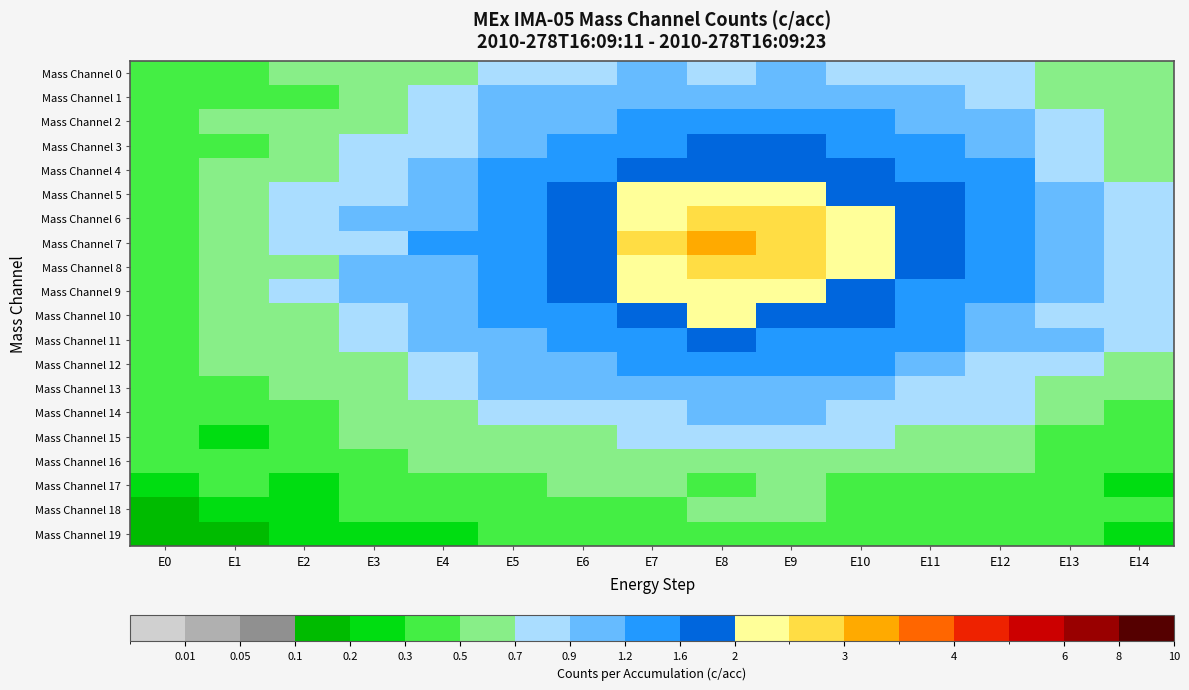

Reading left to right, extract all data points from this chart.

Mass Channel 0: E0=0.4	E1=0.4	E2=0.5	E3=0.6	E4=0.6	E5=0.8	E6=0.9	E7=0.9	E8=0.9	E9=0.9	E10=0.9	E11=0.9	E12=0.7	E13=0.7	E14=0.5
Mass Channel 1: E0=0.3	E1=0.4	E2=0.5	E3=0.7	E4=0.8	E5=0.9	E6=1.0	E7=1.2	E8=1.2	E9=1.2	E10=1.0	E11=0.9	E12=0.7	E13=0.6	E14=0.6
Mass Channel 2: E0=0.4	E1=0.5	E2=0.6	E3=0.7	E4=0.8	E5=1.0	E6=1.1	E7=1.3	E8=1.3	E9=1.4	E10=1.2	E11=1.1	E12=1.0	E13=0.7	E14=0.7
Mass Channel 3: E0=0.5	E1=0.5	E2=0.6	E3=0.8	E4=0.9	E5=1.1	E6=1.3	E7=1.6	E8=1.7	E9=1.6	E10=1.5	E11=1.3	E12=1.1	E13=0.8	E14=0.6
Mass Channel 4: E0=0.5	E1=0.5	E2=0.7	E3=0.9	E4=1.1	E5=1.3	E6=1.6	E7=1.8	E8=1.9	E9=1.9	E10=1.7	E11=1.4	E12=1.2	E13=0.9	E14=0.7
Mass Channel 5: E0=0.4	E1=0.5	E2=0.7	E3=0.9	E4=1.2	E5=1.4	E6=1.8	E7=2.2	E8=2.4	E9=2.2	E10=1.9	E11=1.6	E12=1.3	E13=1.0	E14=0.8
Mass Channel 6: E0=0.4	E1=0.6	E2=0.7	E3=0.9	E4=1.2	E5=1.5	E6=1.9	E7=2.4	E8=2.9	E9=2.8	E10=2.2	E11=1.7	E12=1.3	E13=1.1	E14=0.9
Mass Channel 7: E0=0.5	E1=0.6	E2=0.7	E3=0.9	E4=1.3	E5=1.5	E6=2.0	E7=2.6	E8=3.4	E9=2.9	E10=2.3	E11=1.8	E12=1.4	E13=1.1	E14=0.8
Mass Channel 8: E0=0.5	E1=0.6	E2=0.7	E3=0.9	E4=1.1	E5=1.5	E6=1.9	E7=2.4	E8=2.9	E9=2.7	E10=2.1	E11=1.8	E12=1.3	E13=1.0	E14=0.8
Mass Channel 9: E0=0.4	E1=0.6	E2=0.7	E3=0.9	E4=1.1	E5=1.4	E6=1.8	E7=2.2	E8=2.4	E9=2.3	E10=1.9	E11=1.6	E12=1.3	E13=1.0	E14=0.7
Mass Channel 10: E0=0.5	E1=0.6	E2=0.6	E3=0.8	E4=1.0	E5=1.3	E6=1.5	E7=1.9	E8=2.0	E9=2.0	E10=1.7	E11=1.5	E12=1.1	E13=0.9	E14=0.8
Mass Channel 11: E0=0.4	E1=0.6	E2=0.7	E3=0.7	E4=1.0	E5=1.1	E6=1.4	E7=1.5	E8=1.7	E9=1.6	E10=1.4	E11=1.2	E12=1.1	E13=0.9	E14=0.7
Mass Channel 12: E0=0.4	E1=0.5	E2=0.6	E3=0.7	E4=0.9	E5=1.0	E6=1.1	E7=1.2	E8=1.4	E9=1.3	E10=1.3	E11=1.0	E12=0.9	E13=0.8	E14=0.6
Mass Channel 13: E0=0.3	E1=0.4	E2=0.6	E3=0.6	E4=0.7	E5=0.9	E6=1.1	E7=1.1	E8=1.1	E9=1.0	E10=1.0	E11=0.9	E12=0.8	E13=0.6	E14=0.6
Mass Channel 14: E0=0.4	E1=0.4	E2=0.4	E3=0.6	E4=0.7	E5=0.8	E6=0.8	E7=0.8	E8=1.0	E9=0.9	E10=0.8	E11=0.8	E12=0.7	E13=0.7	E14=0.5
Mass Channel 15: E0=0.4	E1=0.3	E2=0.4	E3=0.5	E4=0.5	E5=0.6	E6=0.7	E7=0.8	E8=0.8	E9=0.8	E10=0.8	E11=0.7	E12=0.6	E13=0.5	E14=0.4
Mass Channel 16: E0=0.3	E1=0.4	E2=0.3	E3=0.4	E4=0.5	E5=0.6	E6=0.6	E7=0.6	E8=0.6	E9=0.6	E10=0.6	E11=0.6	E12=0.5	E13=0.4	E14=0.4
Mass Channel 17: E0=0.3	E1=0.3	E2=0.3	E3=0.3	E4=0.4	E5=0.4	E6=0.6	E7=0.5	E8=0.5	E9=0.6	E10=0.5	E11=0.5	E12=0.4	E13=0.3	E14=0.3
Mass Channel 18: E0=0.2	E1=0.2	E2=0.2	E3=0.3	E4=0.4	E5=0.4	E6=0.4	E7=0.5	E8=0.5	E9=0.5	E10=0.4	E11=0.4	E12=0.3	E13=0.3	E14=0.3
Mass Channel 19: E0=0.2	E1=0.2	E2=0.2	E3=0.3	E4=0.3	E5=0.4	E6=0.3	E7=0.4	E8=0.3	E9=0.4	E10=0.4	E11=0.4	E12=0.4	E13=0.3	E14=0.3